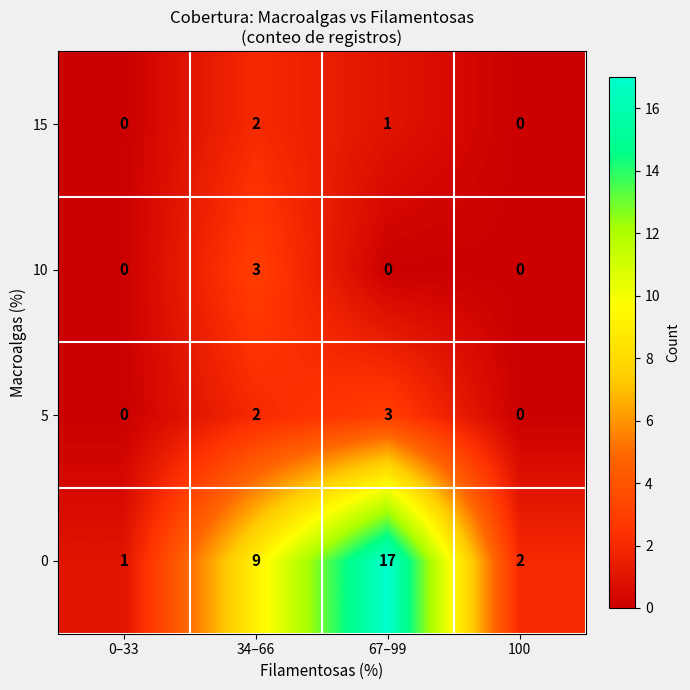

At which label does 15 reach its peak?

34–66